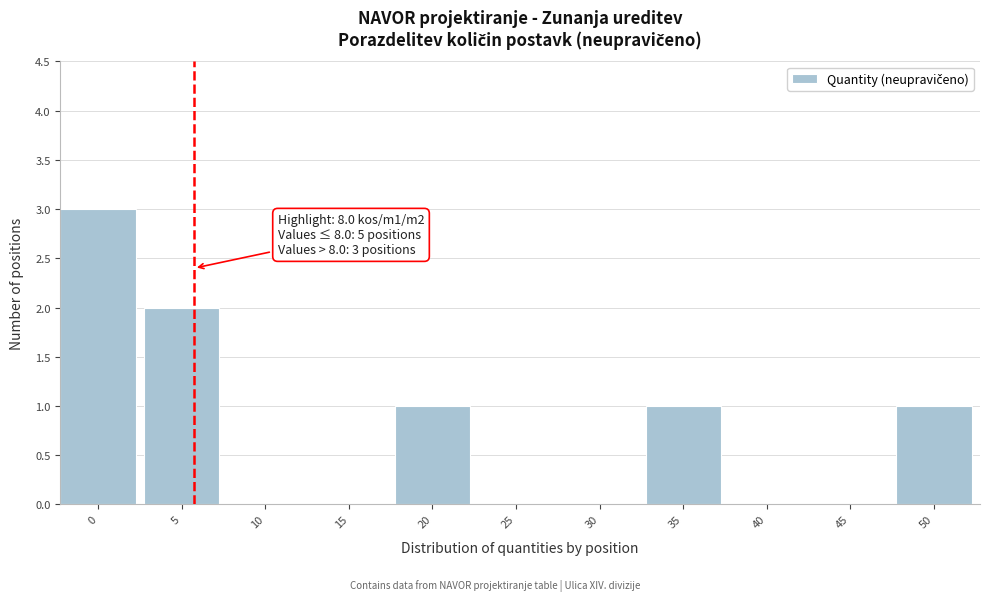

Reading left to right, extract all data points from this chart.

0=3	5=2	10=0	15=0	20=1	25=0	30=0	35=1	40=0	45=0	50=1